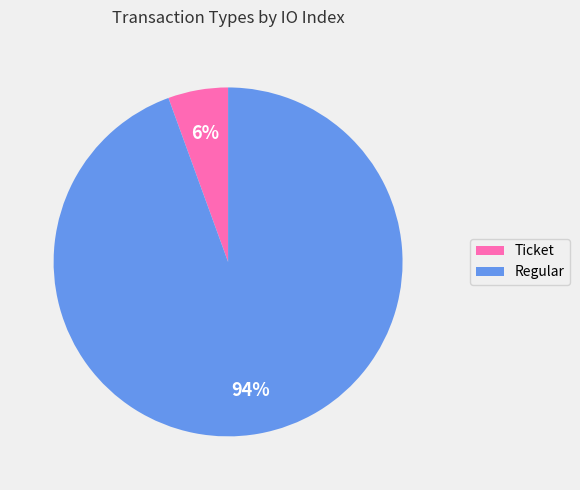

How many segments does this pie chart have?

2